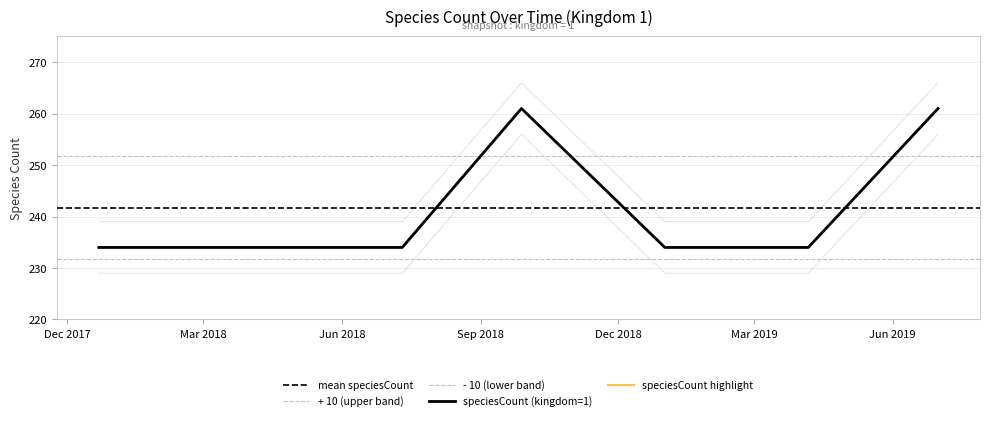

Which has a higher value, 2018-07-11 or 2017-12-22?

2018-07-11